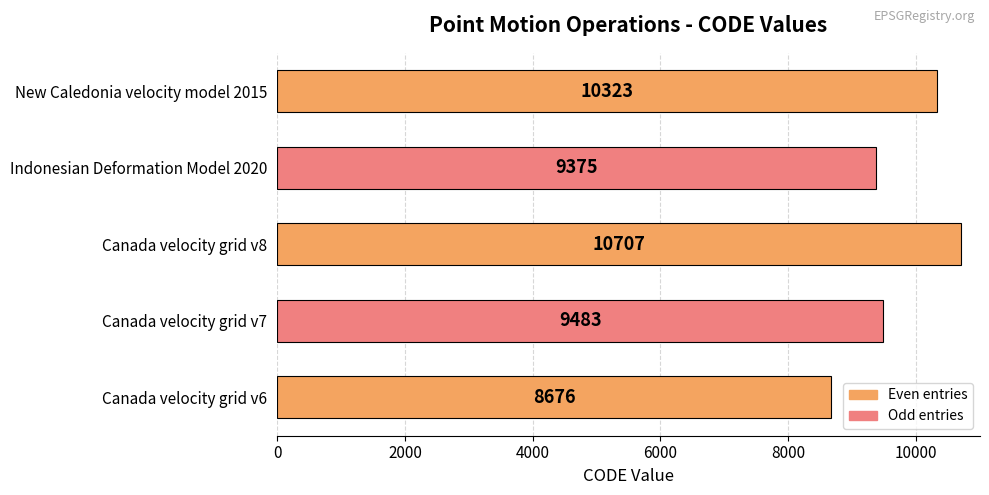

The chart shows a value of 9483 at Canada velocity grid v7. True or false?

True